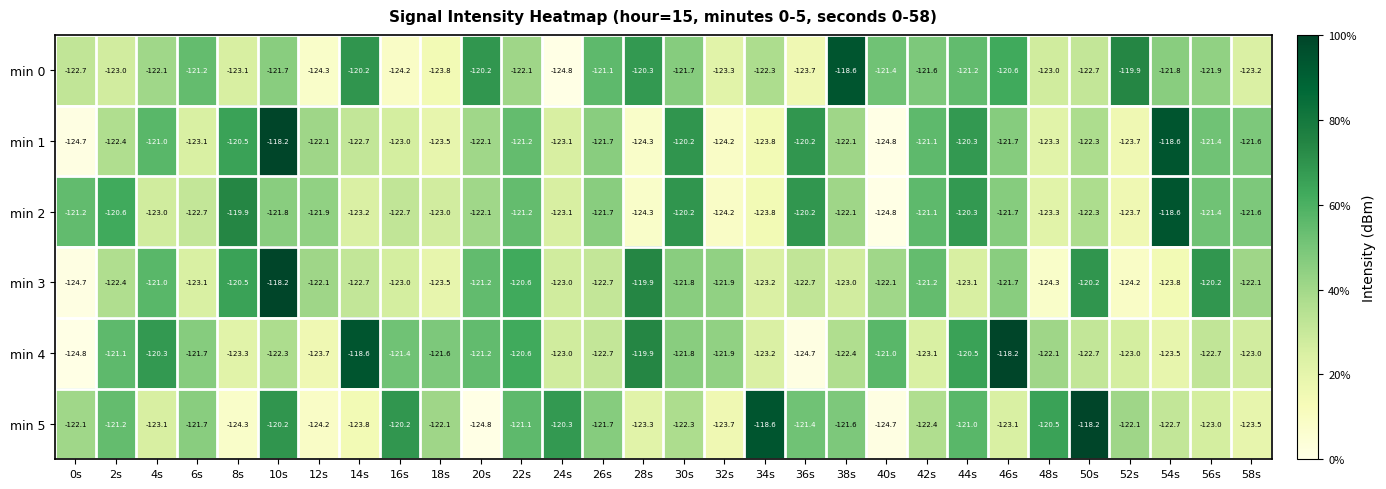

The min 0 series shows -188.9 at 54s. True or false?

False